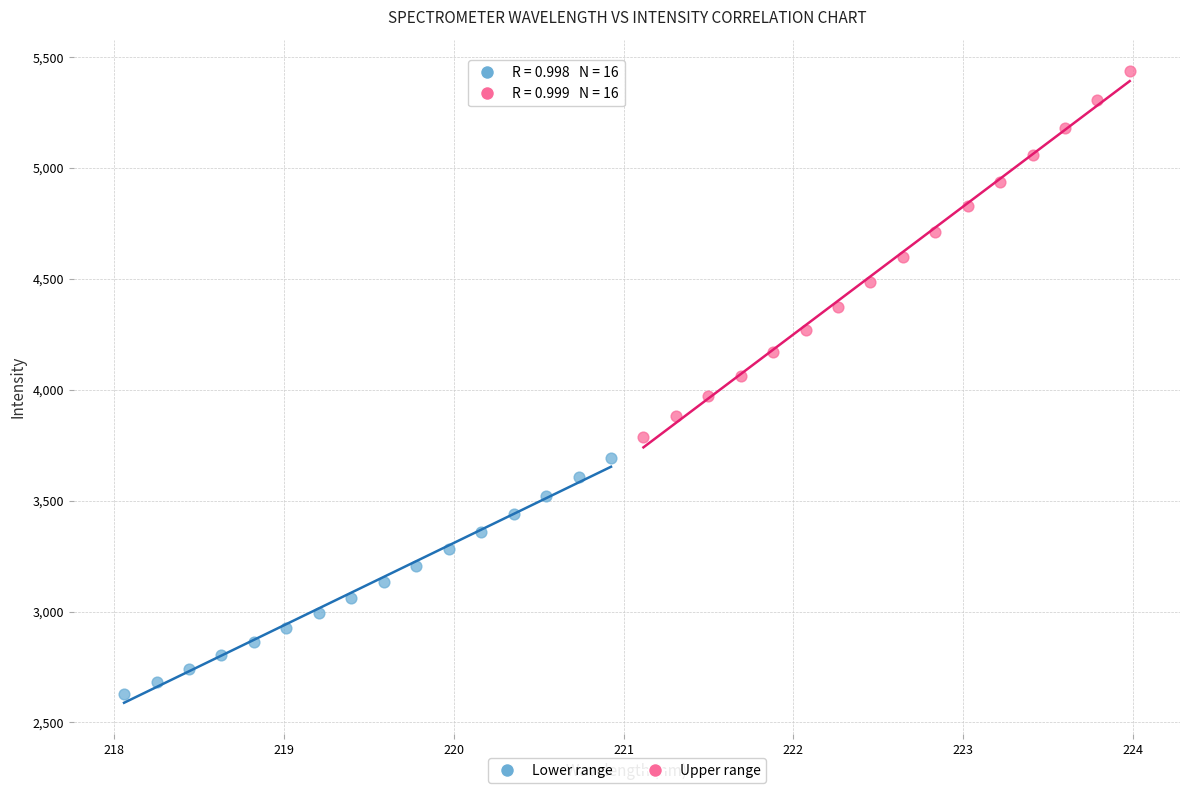

Which series has the largest Y range (max minus min)?

Upper range